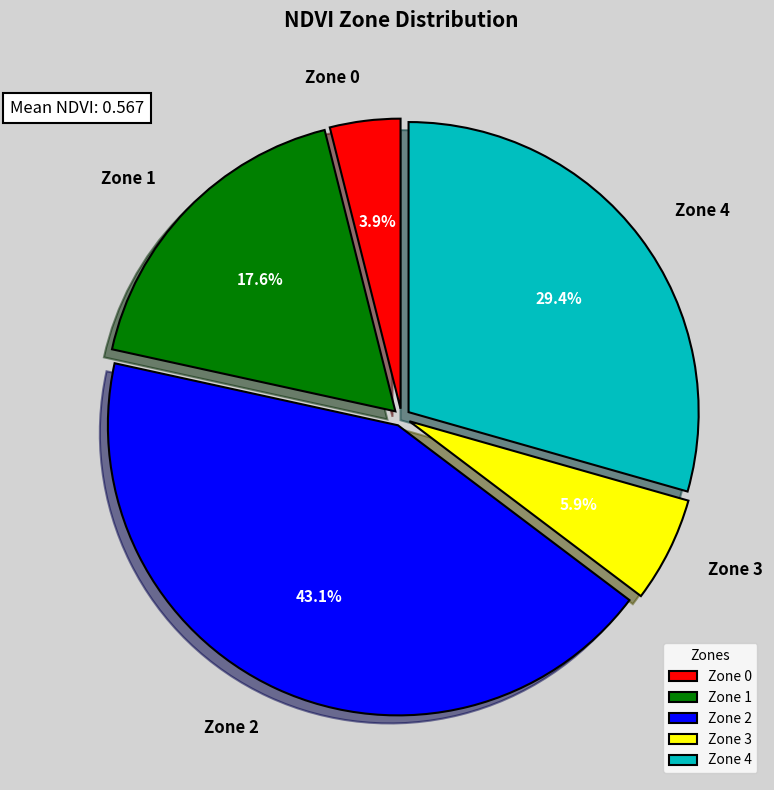

Rank the categories by value from lowest to highest.

Zone 0, Zone 3, Zone 1, Zone 4, Zone 2